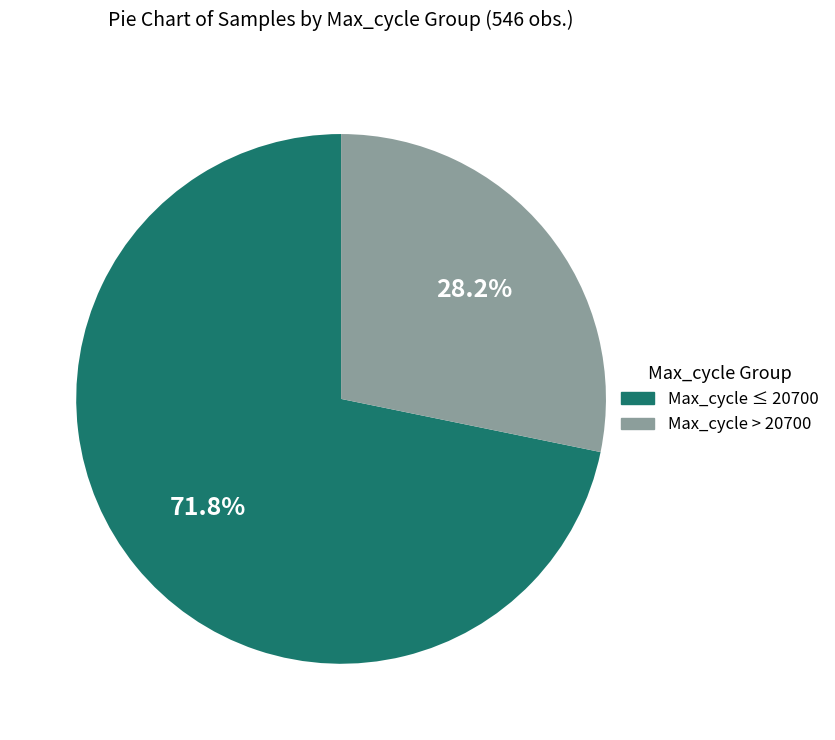

Between Max_cycle ≤ 20700 and Max_cycle > 20700, which is larger?

Max_cycle ≤ 20700